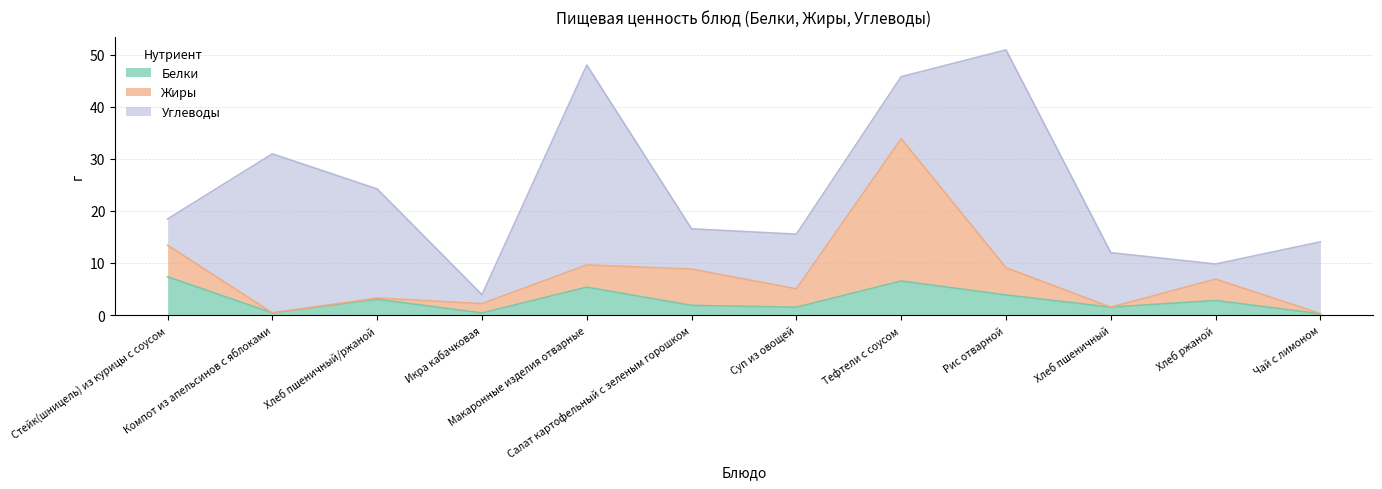

At how many categories does at least one series exceed 36?

2